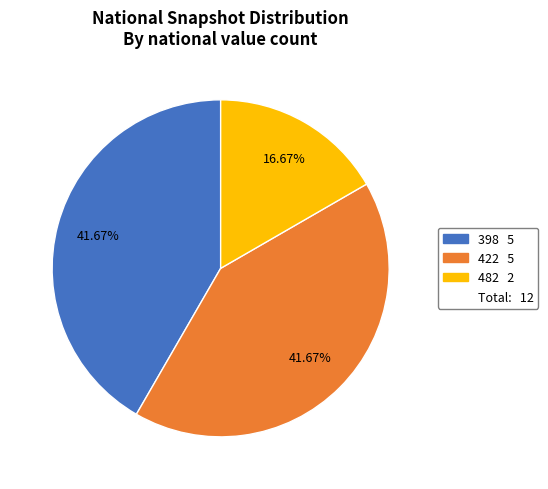

Is there any slice that represents more than half of the pie?

No